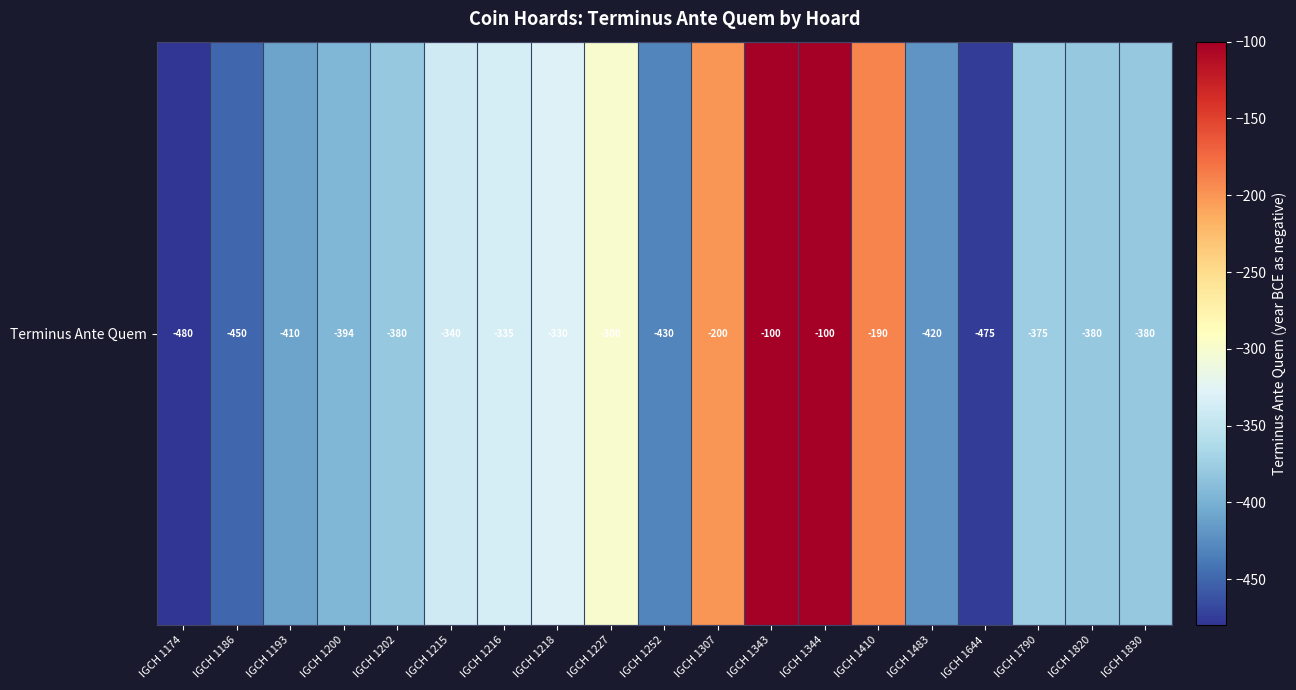

Reading left to right, extract all data points from this chart.

IGCH 1174=-480	IGCH 1186=-450	IGCH 1193=-410	IGCH 1200=-394	IGCH 1202=-380	IGCH 1215=-340	IGCH 1216=-335	IGCH 1218=-330	IGCH 1227=-300	IGCH 1252=-430	IGCH 1307=-200	IGCH 1343=-100	IGCH 1344=-100	IGCH 1410=-190	IGCH 1483=-420	IGCH 1644=-475	IGCH 1790=-375	IGCH 1820=-380	IGCH 1830=-380